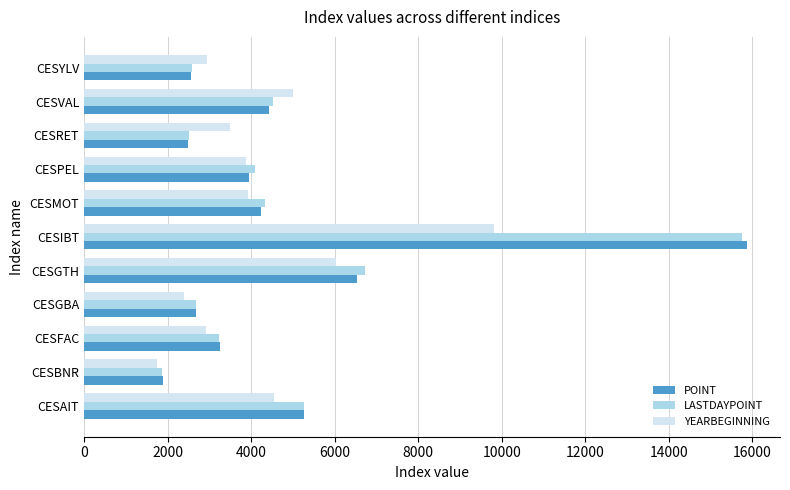

Which series changed the most between CESFAC and CESGTH?

LASTDAYPOINT